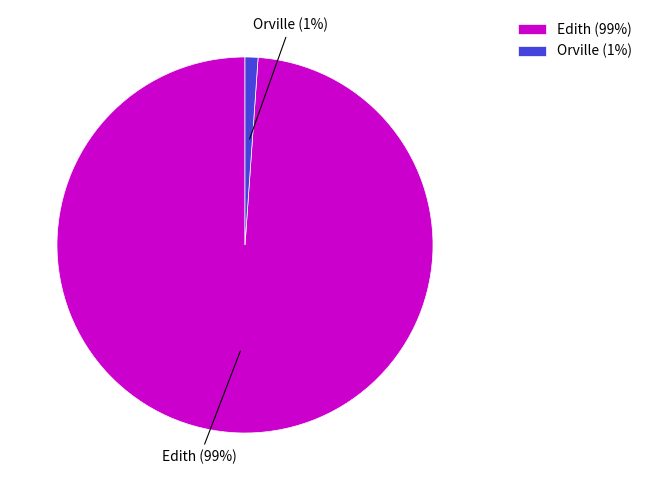

How many segments does this pie chart have?

2